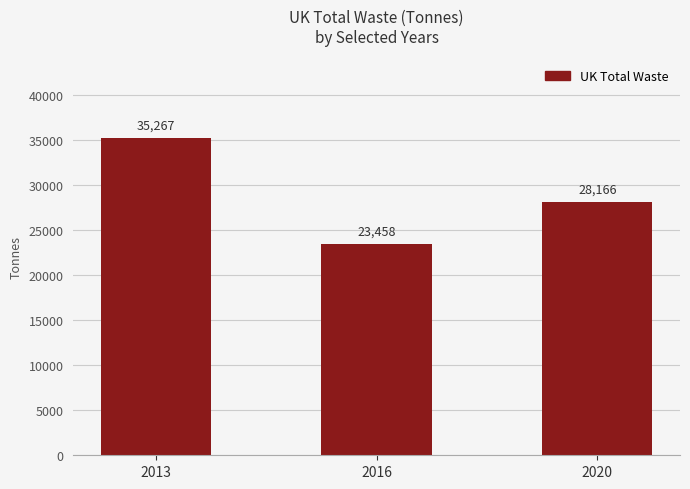

Reading right to left, what are all the values shown in this chart?

28166	23458	35267